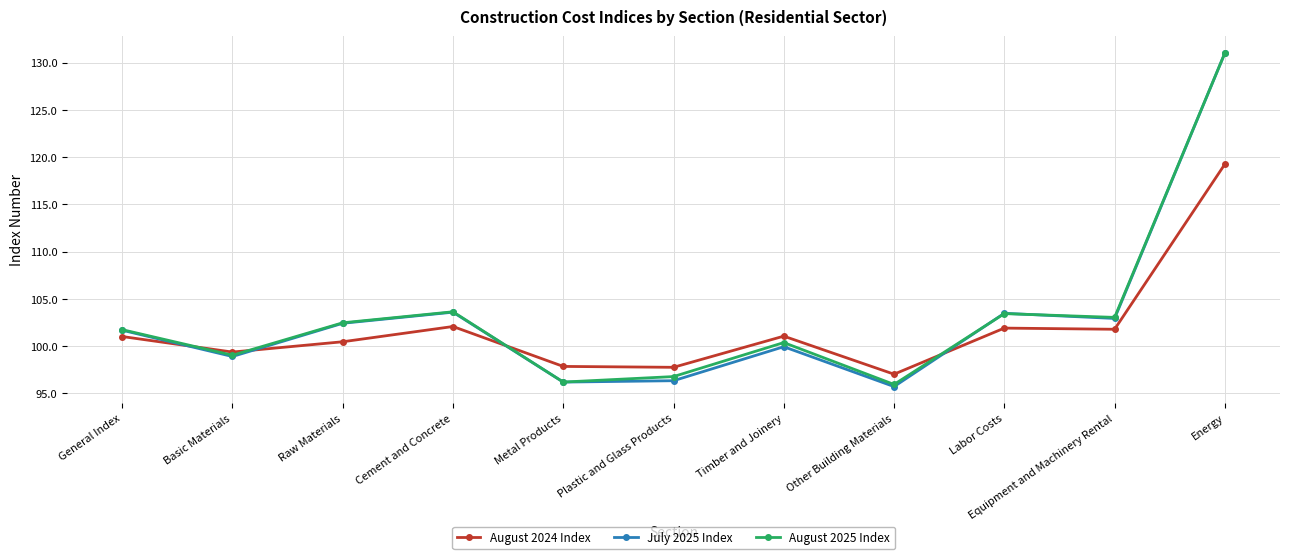

What is the difference between the second highest and second lowest values in the July 2025 Index series?

7.4